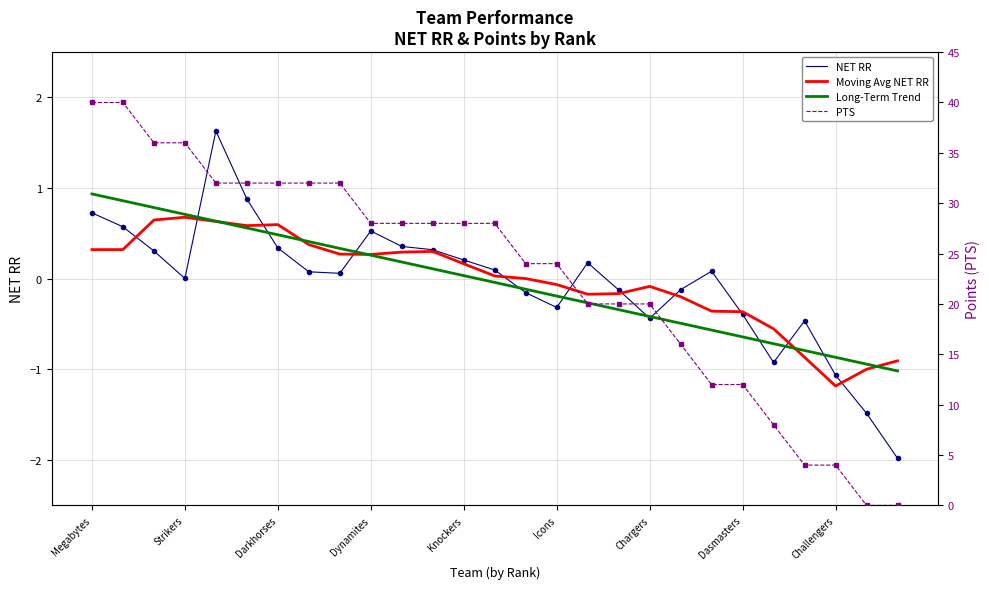

What is the label of the 17th point from the left?

16